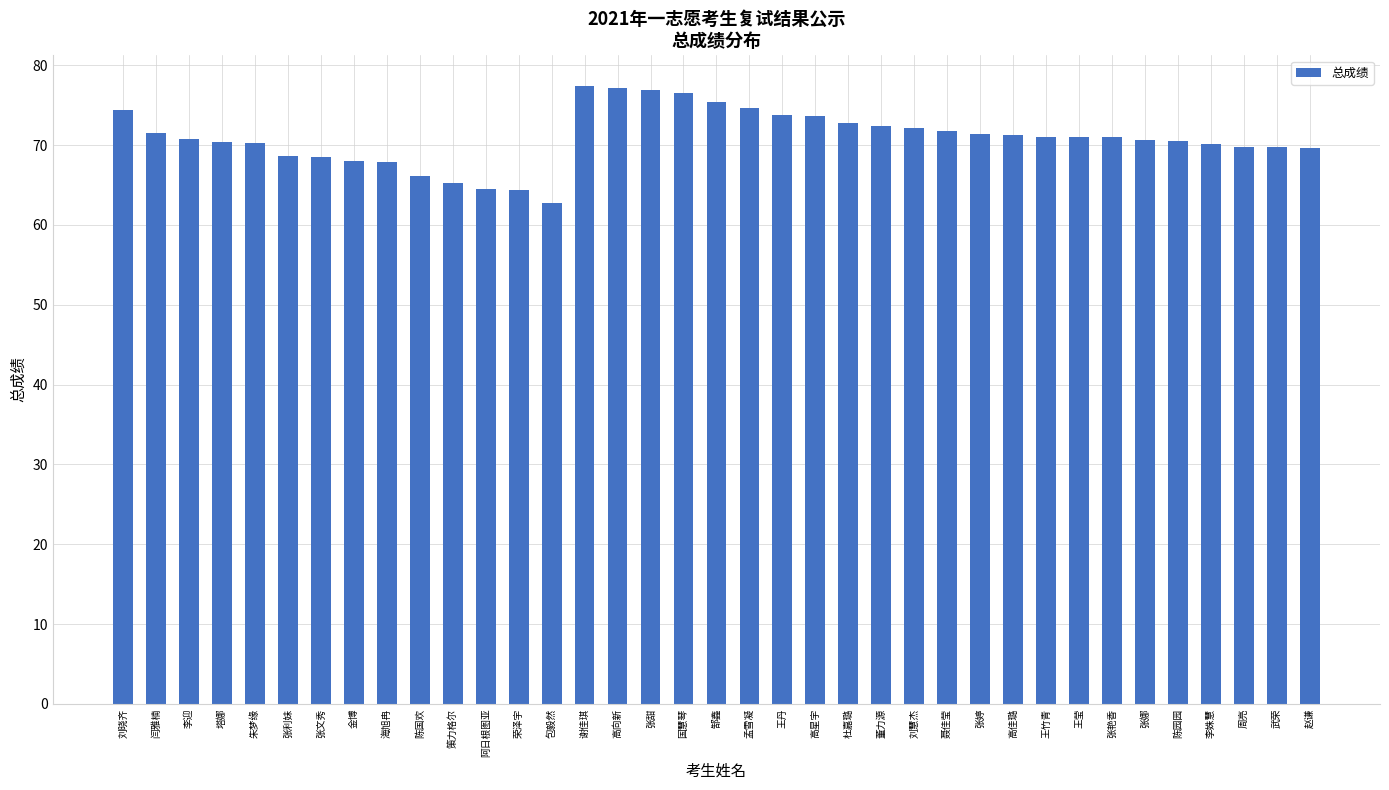

Are the bars horizontal?

No